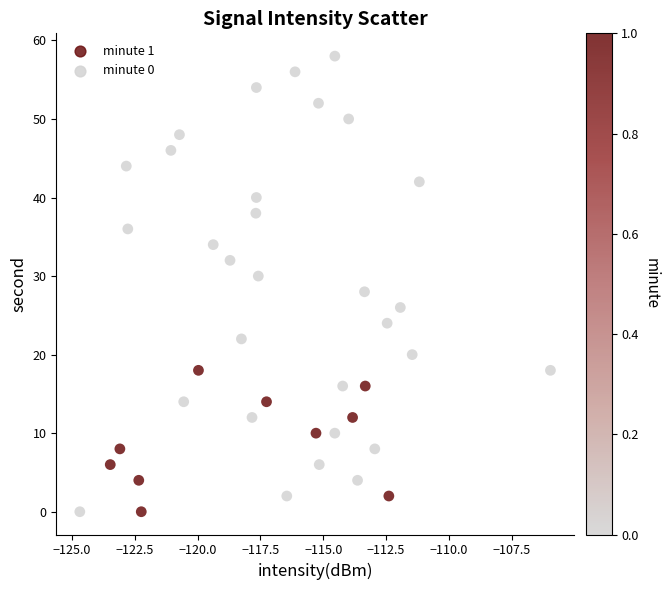

What is the range of Y values (max minus min)?

58